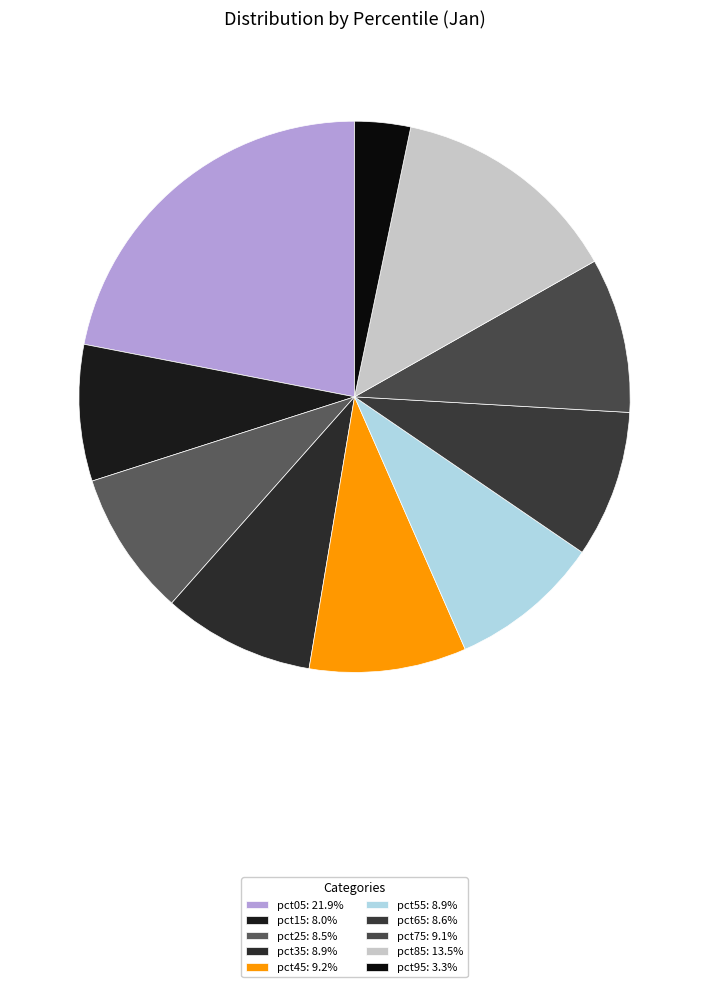

Does any single category account for the majority?

No